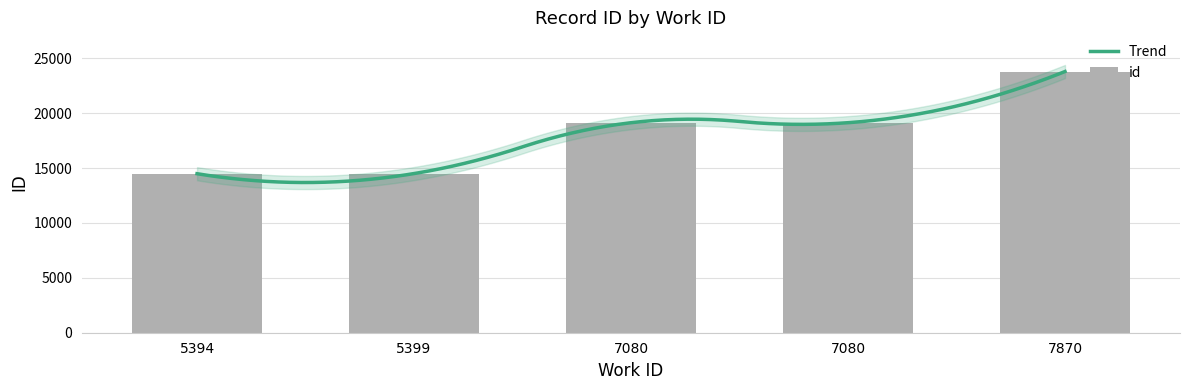

What is the value of the 3rd bar from the left?

19128